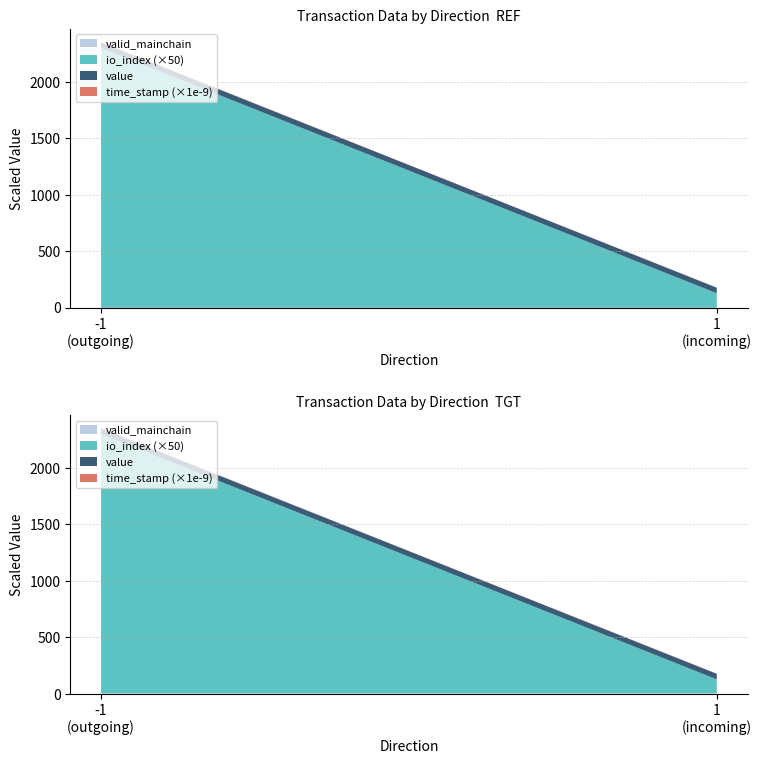

Reading left to right, transcribe all the data shown in this chart.

time_stamp: -1=1577154828.0	1=1577111195.0
io_index: -1=3.0	1=1.0
value: -1=48.4	1=48.4
valid_mainchain: -1=1.0	1=1.0